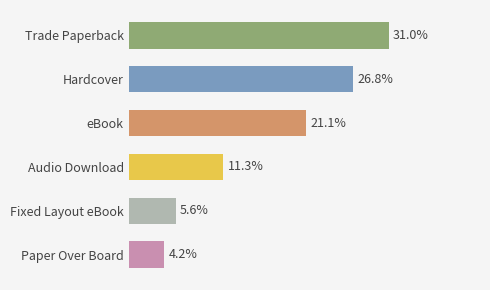

Rank the categories by value from highest to lowest.

Trade Paperback, Hardcover, eBook, Audio Download, Fixed Layout eBook, Paper Over Board